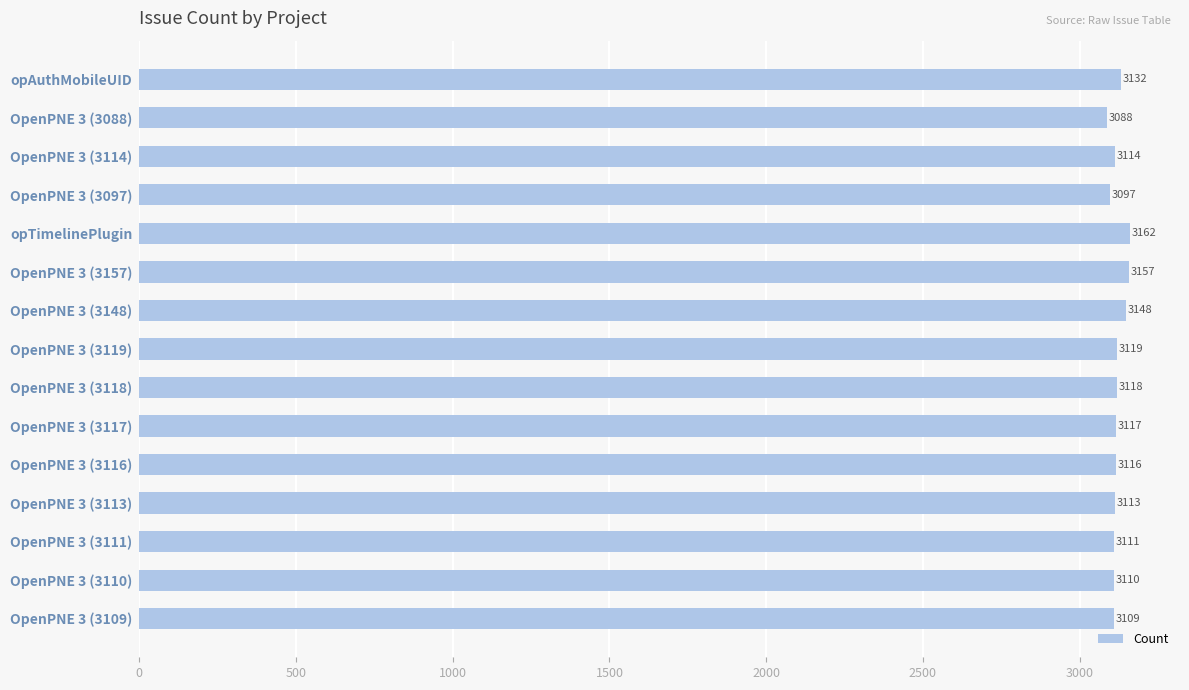

Is it true that the value at OpenPNE 3 (3157) is 4833?

False